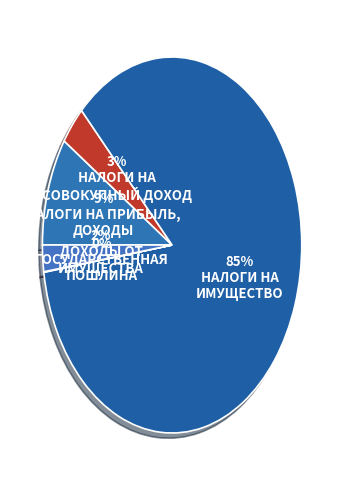

How many segments does this pie chart have?

5